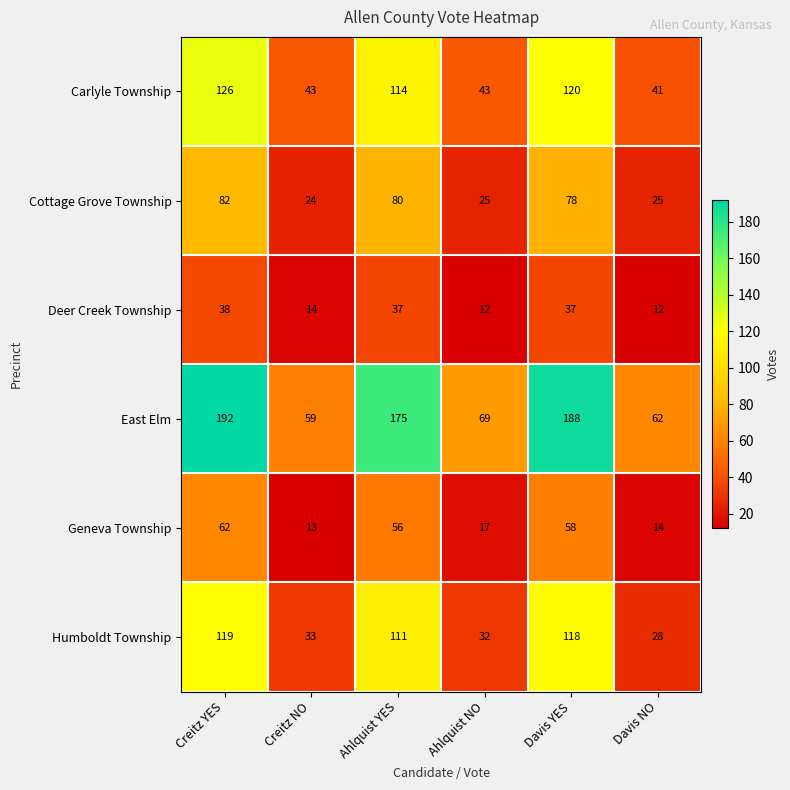

What is the sum of all Carlyle Township values?

487